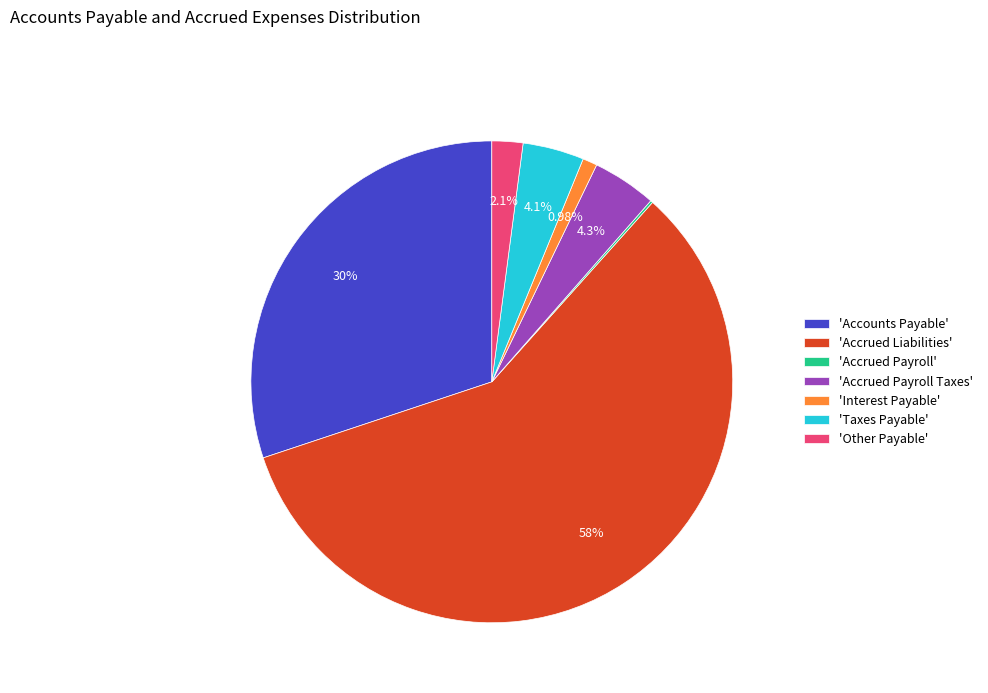

Is there any slice that represents more than half of the pie?

Yes